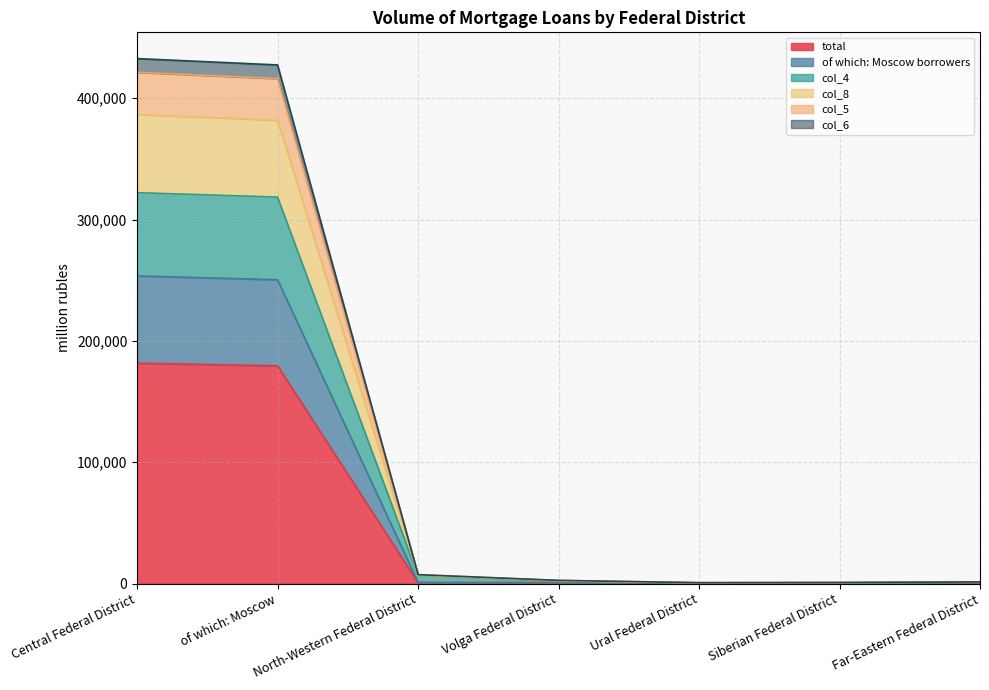

What is the highest value of the total series?

181676